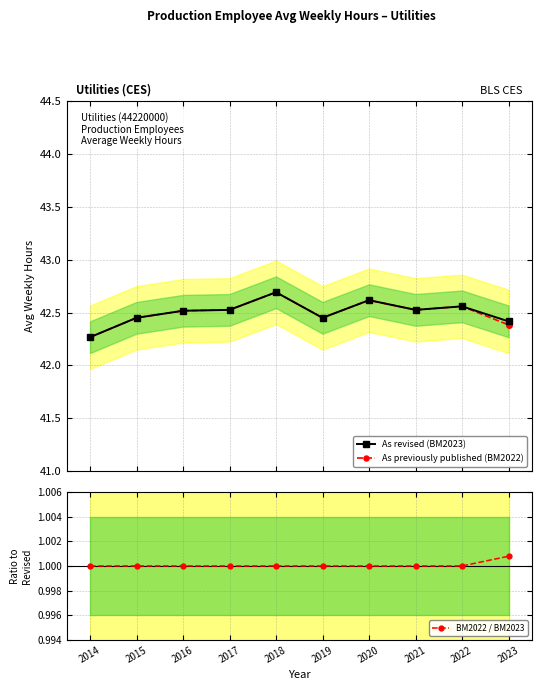

What are all the series names shown in the legend?

As revised (BM2023), As previously published (BM2022), BM2022 / BM2023